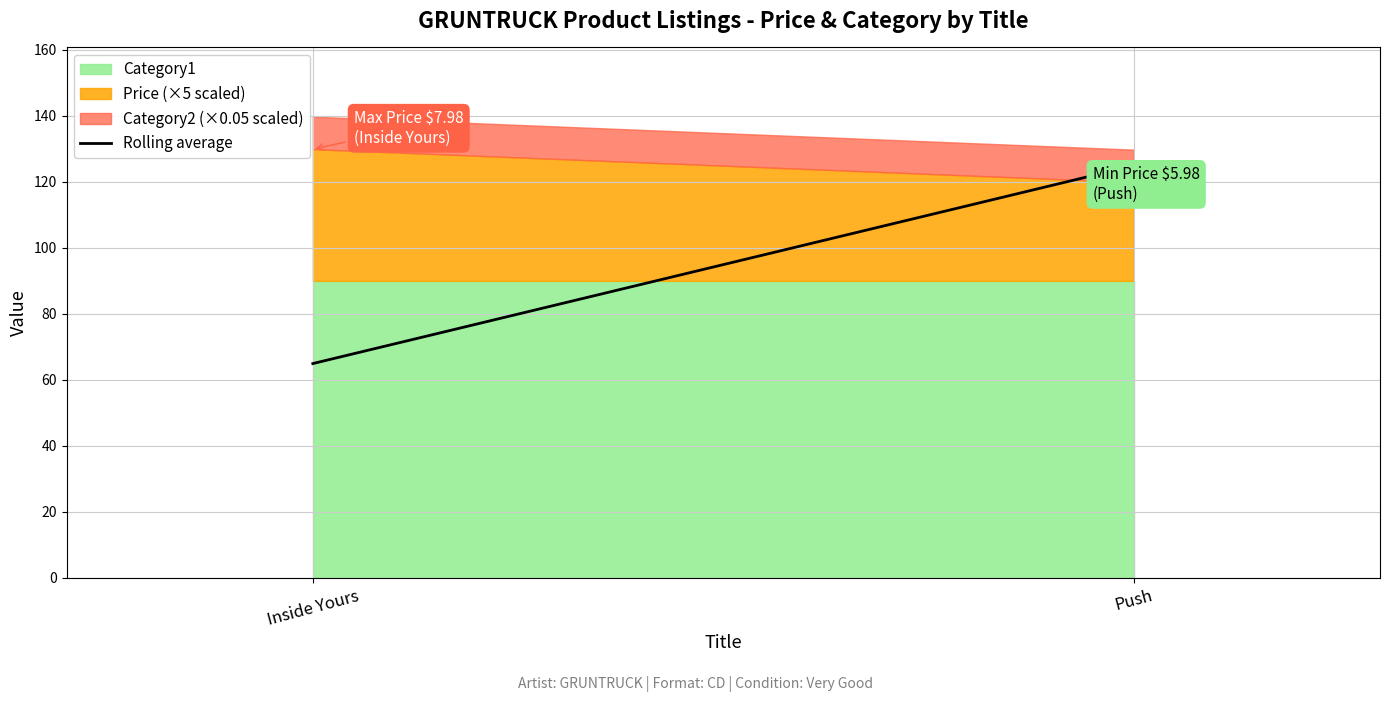

What is the label of the 1st point from the right?

Push